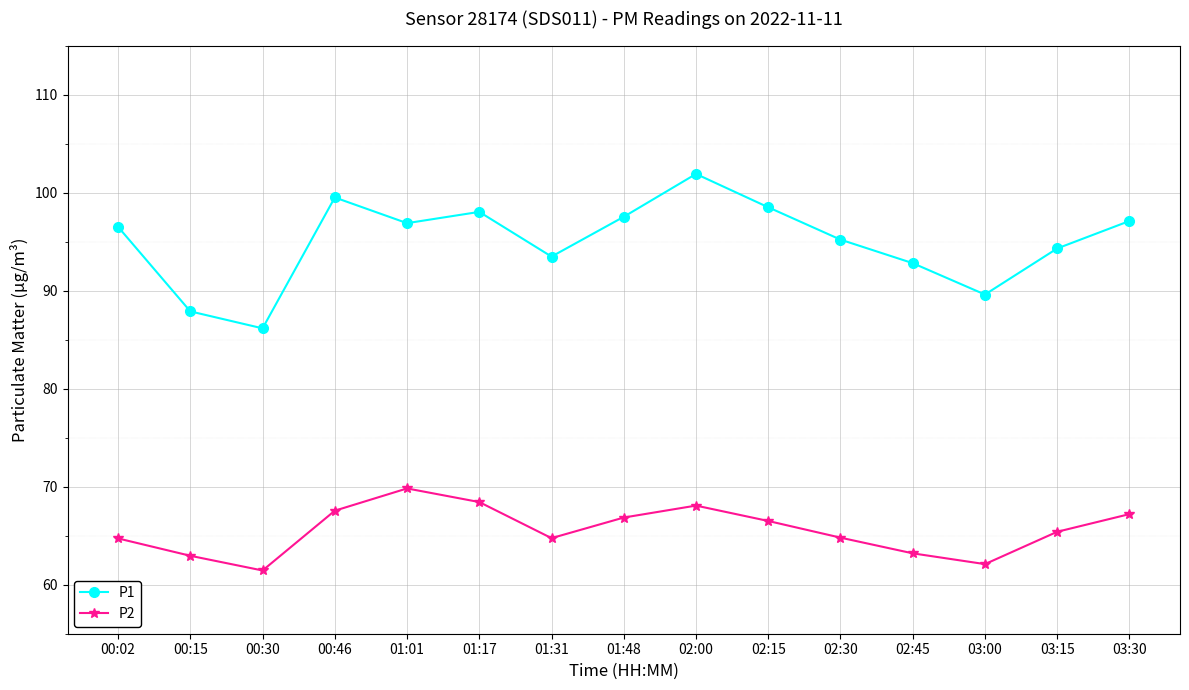

True or false: P1 and P2 intersect in this chart.

False